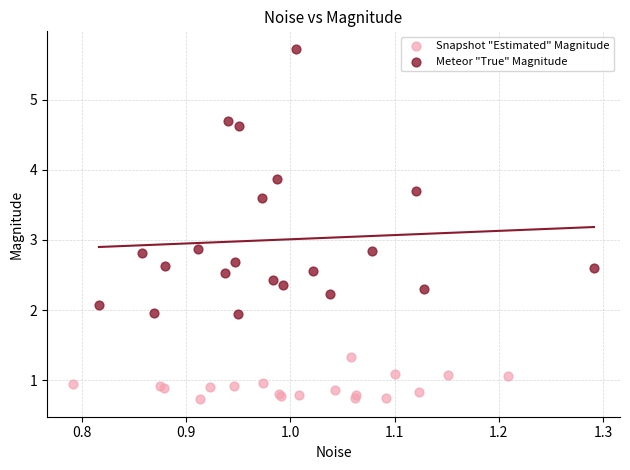

Which series has the largest Y range (max minus min)?

Meteor "True" Magnitude